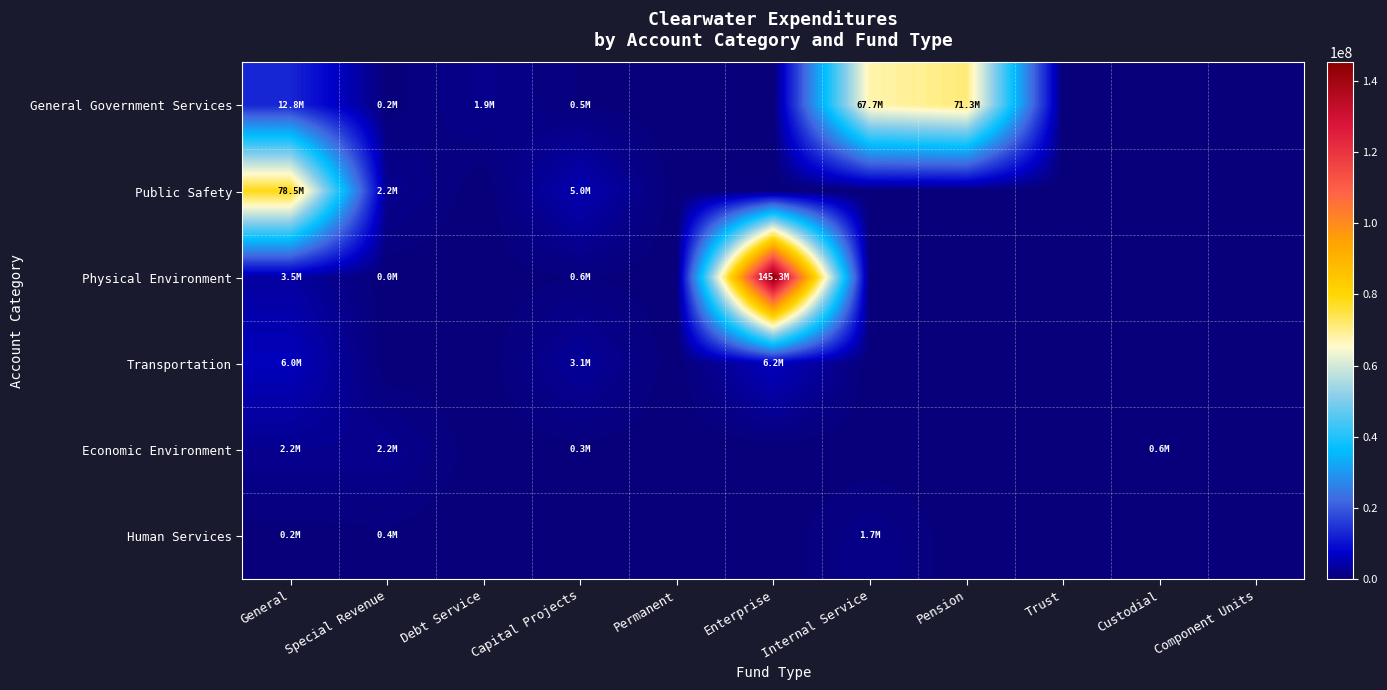

Reading left to right, what are all the values shown in this chart?

General Government Services: General=12829002	Special Revenue=205996	Debt Service=1876496	Capital Projects=477172	Permanent=0	Enterprise=0	Internal Service=67682214	Pension=71317150	Trust=0	Custodial=0	Component Units=0
Public Safety: General=78520554	Special Revenue=2164478	Debt Service=0	Capital Projects=5027844	Permanent=0	Enterprise=0	Internal Service=0	Pension=0	Trust=0	Custodial=0	Component Units=0
Physical Environment: General=3535334	Special Revenue=25710	Debt Service=0	Capital Projects=626891	Permanent=0	Enterprise=145278149	Internal Service=0	Pension=0	Trust=0	Custodial=0	Component Units=0
Transportation: General=5982807	Special Revenue=0	Debt Service=0	Capital Projects=3142628	Permanent=0	Enterprise=6226333	Internal Service=0	Pension=0	Trust=0	Custodial=0	Component Units=0
Economic Environment: General=2213551	Special Revenue=2157521	Debt Service=0	Capital Projects=339843	Permanent=0	Enterprise=0	Internal Service=0	Pension=0	Trust=0	Custodial=648396	Component Units=0
Human Services: General=206089	Special Revenue=388801	Debt Service=0	Capital Projects=0	Permanent=0	Enterprise=0	Internal Service=1660826	Pension=0	Trust=0	Custodial=0	Component Units=0